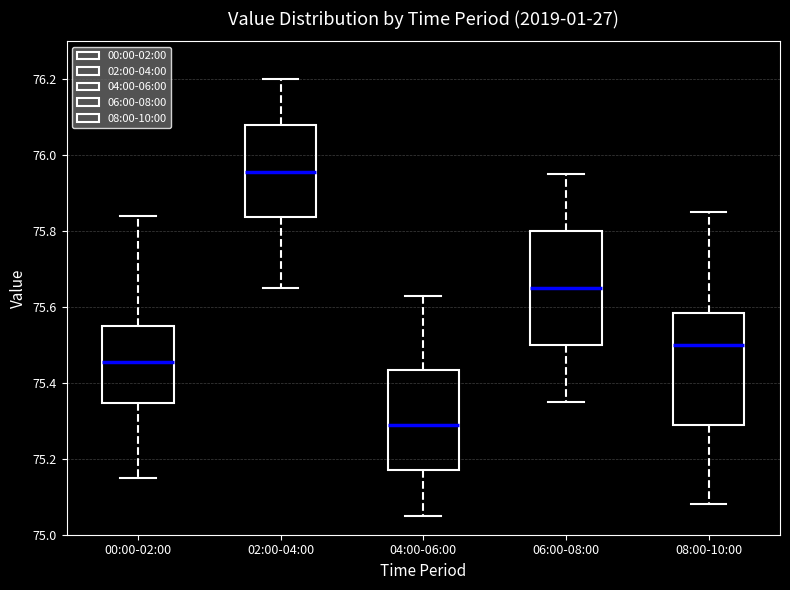

Reading left to right, read every box against the y-axis: the position of its median line, the range the box covers, and the ends of its whiskers. The values are not printed on the chart, so give them approximately, as read against the axis.

00:00-02:00: median 75.46, box 75.34 to 75.56, whiskers 75.16 to 75.84
02:00-04:00: median 75.96, box 75.84 to 76.08, whiskers 75.66 to 76.20
04:00-06:00: median 75.30, box 75.18 to 75.44, whiskers 75.06 to 75.64
06:00-08:00: median 75.66, box 75.50 to 75.80, whiskers 75.36 to 75.96
08:00-10:00: median 75.50, box 75.30 to 75.58, whiskers 75.08 to 75.86